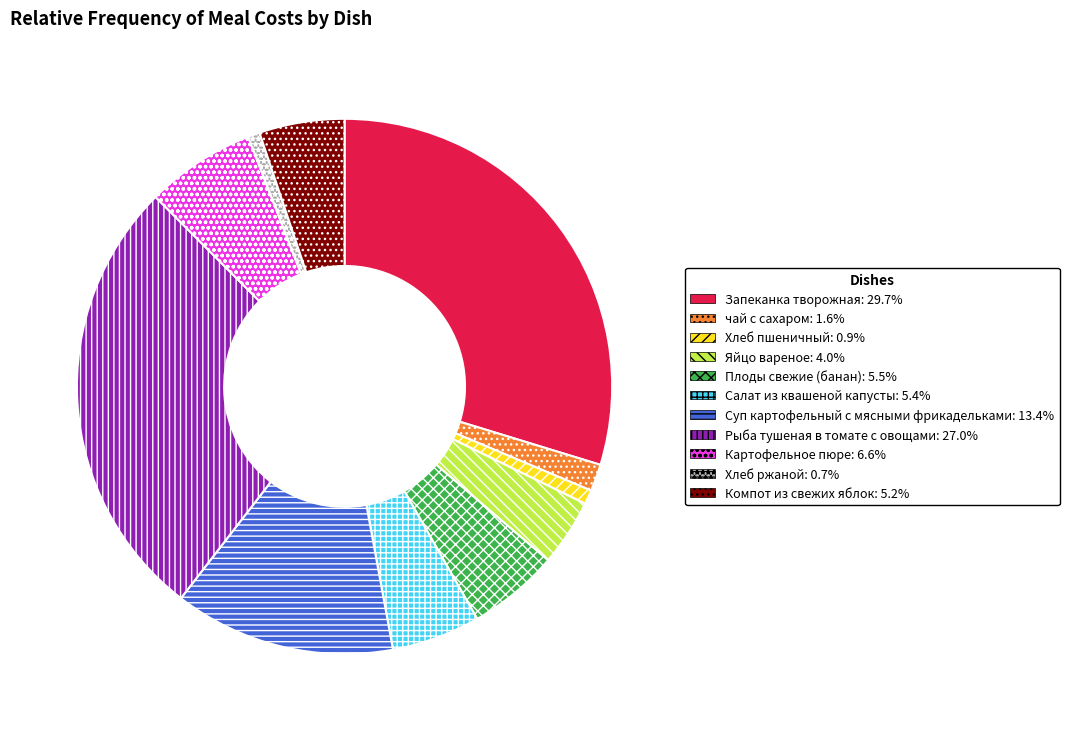

Do Картофельное пюре and Суп картофельный с мясными фрикадельками together represent more than half of the pie?

No